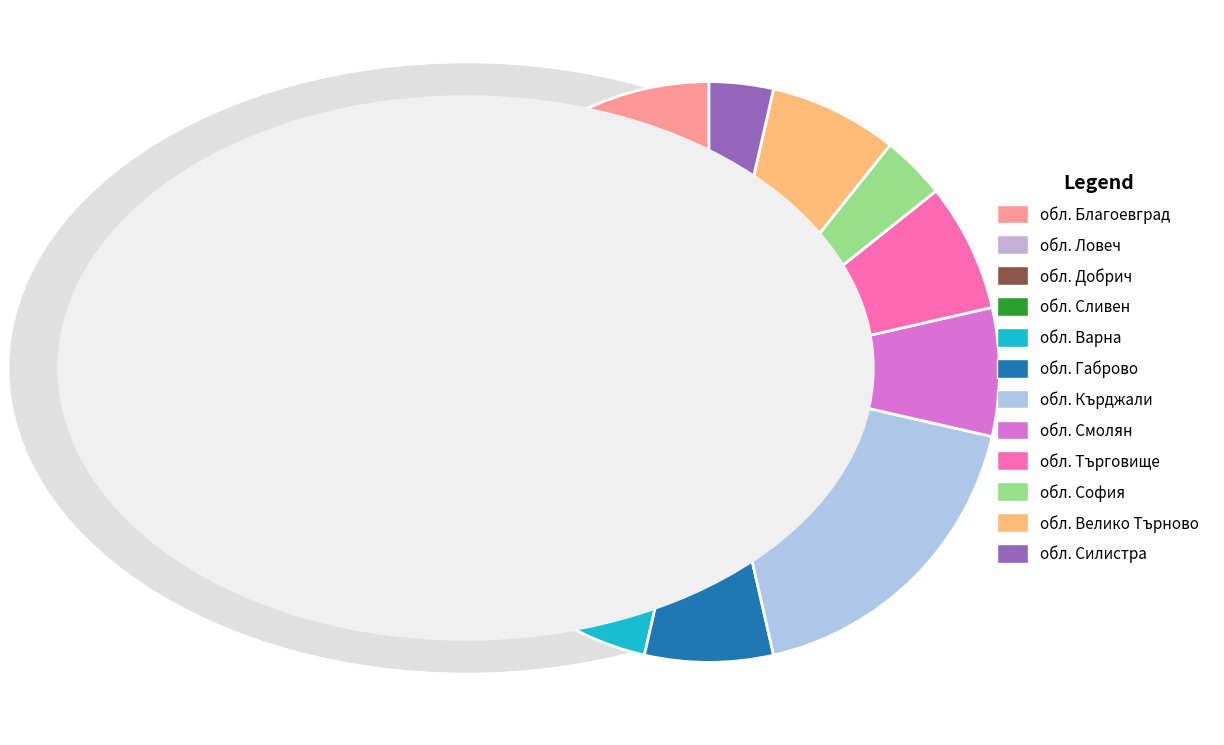

What is the largest slice in the pie chart?

обл. Кърджали